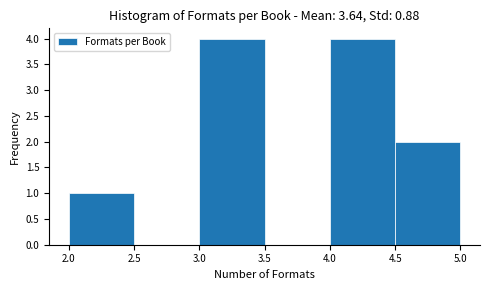

Reading left to right, list every bar in this chart as the range it spans on the x-axis followed by its height. The values are not printed on the chart, so give them approximately, as read against the axis.

2.0 to 2.5: 1
2.5 to 3.0: 0
3.0 to 3.5: 4
3.5 to 4.0: 0
4.0 to 4.5: 4
4.5 to 5.0: 2